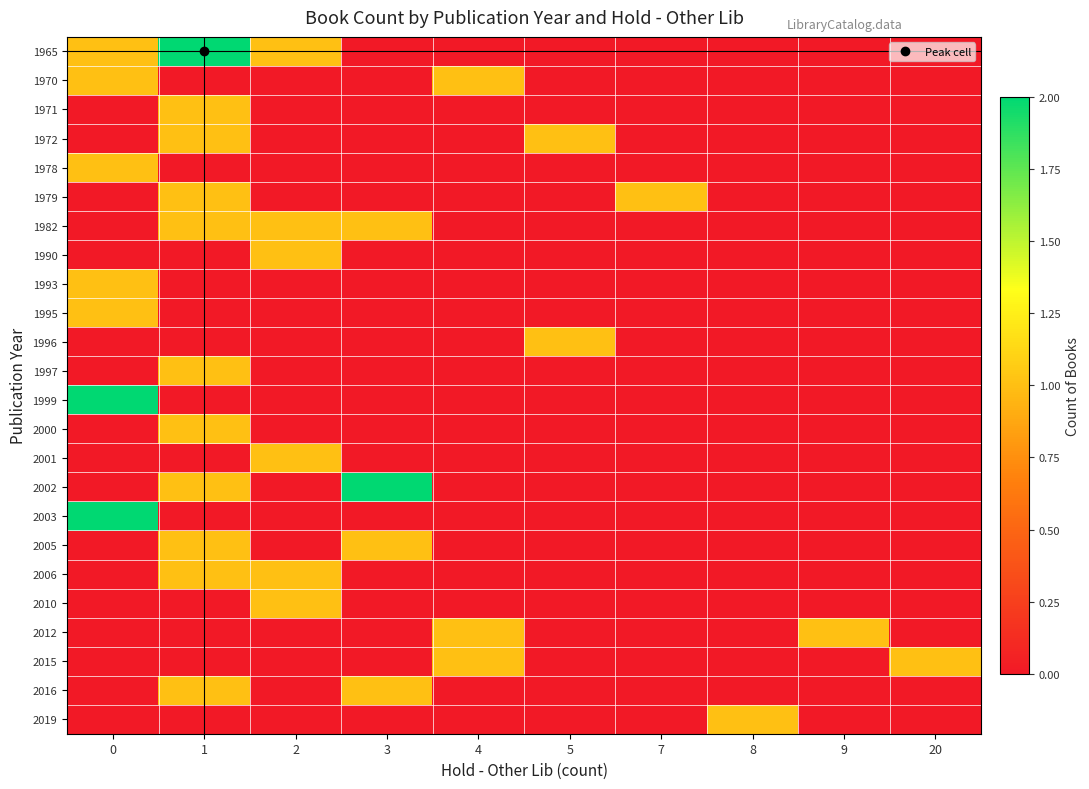

At which category is the sum across all series the highest?

1